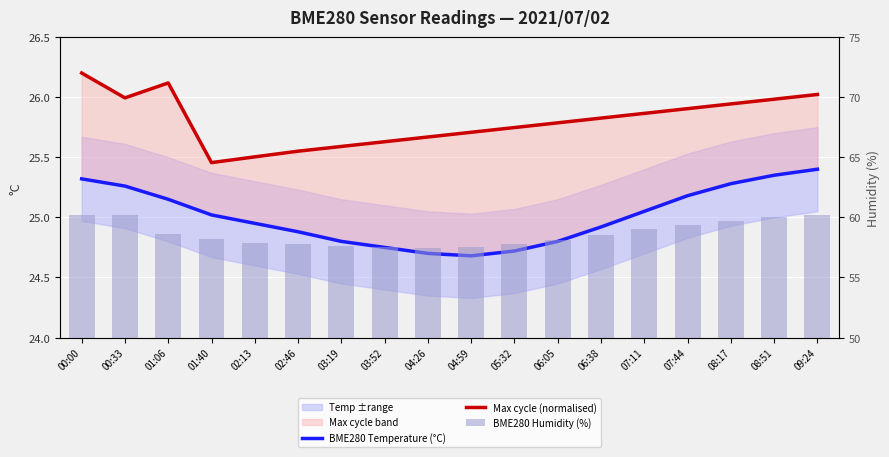

Which series has the widest spread of values?

BME280 Humidity (%)